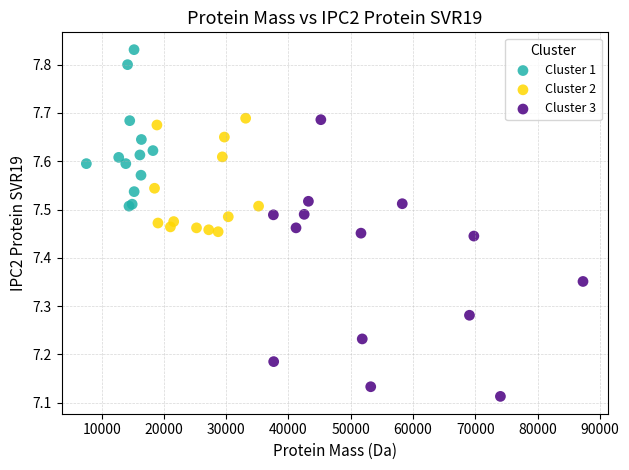

Which series reaches the maximum Y coordinate?

Cluster 1